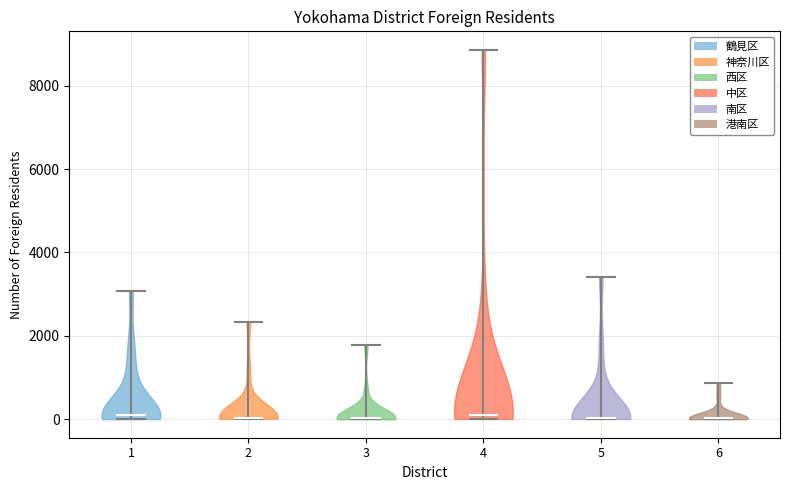

Reading left to right, read every violin against the y-axis: where its median line is, and the lowest and highest points it reaches. The values are not printed on the chart, so give them approximately, as read against the axis.

1: median line 0, lowest point 0, highest point 3000
2: median line 0, lowest point 0, highest point 2400
3: median line 0, lowest point 0, highest point 1800
4: median line 0, lowest point 0, highest point 8800
5: median line 0, lowest point 0, highest point 3400
6: median line 0, lowest point 0, highest point 800